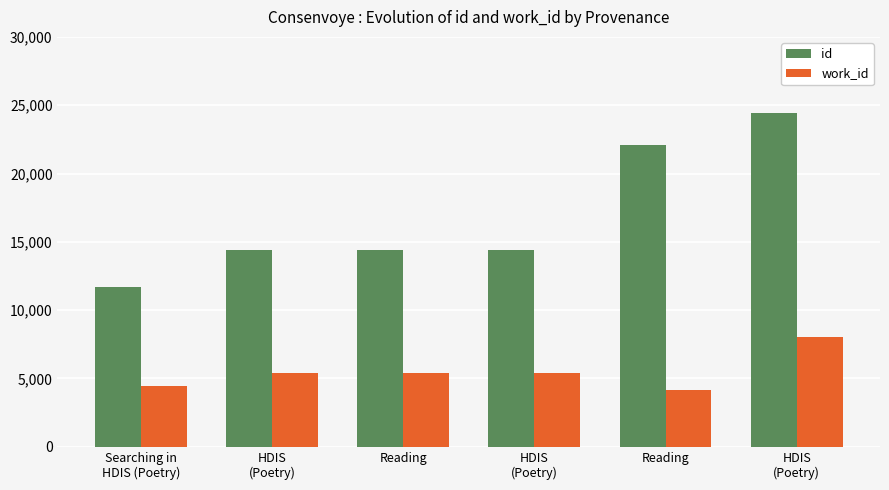

Where does the id series first go above 14402?

Reading